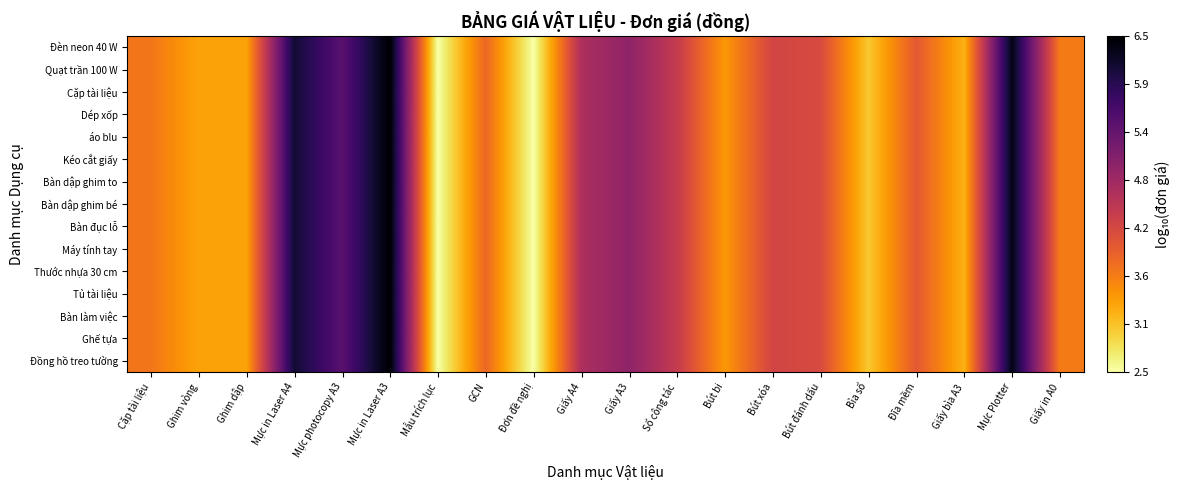

Reading left to right, extract all data points from this chart.

Đồng hồ treo tường: Cặp tài liệu=3.7	Ghim vòng=3.3	Ghim dập=3.3	Mực in Laser A4=6.2	Mực photocopy A3=5.5	Mực in Laser A3=6.5	Mẫu trích lục=2.5	GCN=3.8	Đơn đề nghị=2.5	Giấy A4=4.7	Giấy A3=5.0	Sổ công tác=4.4	Bút bi=3.4	Bút xóa=4.3	Bút đánh dấu=4.2	Bìa sổ=3.0	Đĩa mềm=4.0	Giấy bìa A3=3.2	Mực Plotter=6.4	Giấy in A0=3.7
Ghế tựa: Cặp tài liệu=3.7	Ghim vòng=3.3	Ghim dập=3.3	Mực in Laser A4=6.2	Mực photocopy A3=5.5	Mực in Laser A3=6.5	Mẫu trích lục=2.5	GCN=3.8	Đơn đề nghị=2.5	Giấy A4=4.7	Giấy A3=5.0	Sổ công tác=4.4	Bút bi=3.4	Bút xóa=4.3	Bút đánh dấu=4.2	Bìa sổ=3.0	Đĩa mềm=4.0	Giấy bìa A3=3.2	Mực Plotter=6.4	Giấy in A0=3.7
Bàn làm việc: Cặp tài liệu=3.7	Ghim vòng=3.3	Ghim dập=3.3	Mực in Laser A4=6.2	Mực photocopy A3=5.5	Mực in Laser A3=6.5	Mẫu trích lục=2.5	GCN=3.8	Đơn đề nghị=2.5	Giấy A4=4.7	Giấy A3=5.0	Sổ công tác=4.4	Bút bi=3.4	Bút xóa=4.3	Bút đánh dấu=4.2	Bìa sổ=3.0	Đĩa mềm=4.0	Giấy bìa A3=3.2	Mực Plotter=6.4	Giấy in A0=3.7
Tủ tài liệu: Cặp tài liệu=3.7	Ghim vòng=3.3	Ghim dập=3.3	Mực in Laser A4=6.2	Mực photocopy A3=5.5	Mực in Laser A3=6.5	Mẫu trích lục=2.5	GCN=3.8	Đơn đề nghị=2.5	Giấy A4=4.7	Giấy A3=5.0	Sổ công tác=4.4	Bút bi=3.4	Bút xóa=4.3	Bút đánh dấu=4.2	Bìa sổ=3.0	Đĩa mềm=4.0	Giấy bìa A3=3.2	Mực Plotter=6.4	Giấy in A0=3.7
Thước nhựa 30 cm: Cặp tài liệu=3.7	Ghim vòng=3.3	Ghim dập=3.3	Mực in Laser A4=6.2	Mực photocopy A3=5.5	Mực in Laser A3=6.5	Mẫu trích lục=2.5	GCN=3.8	Đơn đề nghị=2.5	Giấy A4=4.7	Giấy A3=5.0	Sổ công tác=4.4	Bút bi=3.4	Bút xóa=4.3	Bút đánh dấu=4.2	Bìa sổ=3.0	Đĩa mềm=4.0	Giấy bìa A3=3.2	Mực Plotter=6.4	Giấy in A0=3.7
Máy tính tay: Cặp tài liệu=3.7	Ghim vòng=3.3	Ghim dập=3.3	Mực in Laser A4=6.2	Mực photocopy A3=5.5	Mực in Laser A3=6.5	Mẫu trích lục=2.5	GCN=3.8	Đơn đề nghị=2.5	Giấy A4=4.7	Giấy A3=5.0	Sổ công tác=4.4	Bút bi=3.4	Bút xóa=4.3	Bút đánh dấu=4.2	Bìa sổ=3.0	Đĩa mềm=4.0	Giấy bìa A3=3.2	Mực Plotter=6.4	Giấy in A0=3.7
Bàn đục lỗ: Cặp tài liệu=3.7	Ghim vòng=3.3	Ghim dập=3.3	Mực in Laser A4=6.2	Mực photocopy A3=5.5	Mực in Laser A3=6.5	Mẫu trích lục=2.5	GCN=3.8	Đơn đề nghị=2.5	Giấy A4=4.7	Giấy A3=5.0	Sổ công tác=4.4	Bút bi=3.4	Bút xóa=4.3	Bút đánh dấu=4.2	Bìa sổ=3.0	Đĩa mềm=4.0	Giấy bìa A3=3.2	Mực Plotter=6.4	Giấy in A0=3.7
Bàn dập ghim bé: Cặp tài liệu=3.7	Ghim vòng=3.3	Ghim dập=3.3	Mực in Laser A4=6.2	Mực photocopy A3=5.5	Mực in Laser A3=6.5	Mẫu trích lục=2.5	GCN=3.8	Đơn đề nghị=2.5	Giấy A4=4.7	Giấy A3=5.0	Sổ công tác=4.4	Bút bi=3.4	Bút xóa=4.3	Bút đánh dấu=4.2	Bìa sổ=3.0	Đĩa mềm=4.0	Giấy bìa A3=3.2	Mực Plotter=6.4	Giấy in A0=3.7
Bàn dập ghim to: Cặp tài liệu=3.7	Ghim vòng=3.3	Ghim dập=3.3	Mực in Laser A4=6.2	Mực photocopy A3=5.5	Mực in Laser A3=6.5	Mẫu trích lục=2.5	GCN=3.8	Đơn đề nghị=2.5	Giấy A4=4.7	Giấy A3=5.0	Sổ công tác=4.4	Bút bi=3.4	Bút xóa=4.3	Bút đánh dấu=4.2	Bìa sổ=3.0	Đĩa mềm=4.0	Giấy bìa A3=3.2	Mực Plotter=6.4	Giấy in A0=3.7
Kéo cắt giấy: Cặp tài liệu=3.7	Ghim vòng=3.3	Ghim dập=3.3	Mực in Laser A4=6.2	Mực photocopy A3=5.5	Mực in Laser A3=6.5	Mẫu trích lục=2.5	GCN=3.8	Đơn đề nghị=2.5	Giấy A4=4.7	Giấy A3=5.0	Sổ công tác=4.4	Bút bi=3.4	Bút xóa=4.3	Bút đánh dấu=4.2	Bìa sổ=3.0	Đĩa mềm=4.0	Giấy bìa A3=3.2	Mực Plotter=6.4	Giấy in A0=3.7
áo blu: Cặp tài liệu=3.7	Ghim vòng=3.3	Ghim dập=3.3	Mực in Laser A4=6.2	Mực photocopy A3=5.5	Mực in Laser A3=6.5	Mẫu trích lục=2.5	GCN=3.8	Đơn đề nghị=2.5	Giấy A4=4.7	Giấy A3=5.0	Sổ công tác=4.4	Bút bi=3.4	Bút xóa=4.3	Bút đánh dấu=4.2	Bìa sổ=3.0	Đĩa mềm=4.0	Giấy bìa A3=3.2	Mực Plotter=6.4	Giấy in A0=3.7
Dép xốp: Cặp tài liệu=3.7	Ghim vòng=3.3	Ghim dập=3.3	Mực in Laser A4=6.2	Mực photocopy A3=5.5	Mực in Laser A3=6.5	Mẫu trích lục=2.5	GCN=3.8	Đơn đề nghị=2.5	Giấy A4=4.7	Giấy A3=5.0	Sổ công tác=4.4	Bút bi=3.4	Bút xóa=4.3	Bút đánh dấu=4.2	Bìa sổ=3.0	Đĩa mềm=4.0	Giấy bìa A3=3.2	Mực Plotter=6.4	Giấy in A0=3.7
Cặp tài liệu: Cặp tài liệu=3.7	Ghim vòng=3.3	Ghim dập=3.3	Mực in Laser A4=6.2	Mực photocopy A3=5.5	Mực in Laser A3=6.5	Mẫu trích lục=2.5	GCN=3.8	Đơn đề nghị=2.5	Giấy A4=4.7	Giấy A3=5.0	Sổ công tác=4.4	Bút bi=3.4	Bút xóa=4.3	Bút đánh dấu=4.2	Bìa sổ=3.0	Đĩa mềm=4.0	Giấy bìa A3=3.2	Mực Plotter=6.4	Giấy in A0=3.7
Quạt trần 100 W: Cặp tài liệu=3.7	Ghim vòng=3.3	Ghim dập=3.3	Mực in Laser A4=6.2	Mực photocopy A3=5.5	Mực in Laser A3=6.5	Mẫu trích lục=2.5	GCN=3.8	Đơn đề nghị=2.5	Giấy A4=4.7	Giấy A3=5.0	Sổ công tác=4.4	Bút bi=3.4	Bút xóa=4.3	Bút đánh dấu=4.2	Bìa sổ=3.0	Đĩa mềm=4.0	Giấy bìa A3=3.2	Mực Plotter=6.4	Giấy in A0=3.7
Đèn neon 40 W: Cặp tài liệu=3.7	Ghim vòng=3.3	Ghim dập=3.3	Mực in Laser A4=6.2	Mực photocopy A3=5.5	Mực in Laser A3=6.5	Mẫu trích lục=2.5	GCN=3.8	Đơn đề nghị=2.5	Giấy A4=4.7	Giấy A3=5.0	Sổ công tác=4.4	Bút bi=3.4	Bút xóa=4.3	Bút đánh dấu=4.2	Bìa sổ=3.0	Đĩa mềm=4.0	Giấy bìa A3=3.2	Mực Plotter=6.4	Giấy in A0=3.7